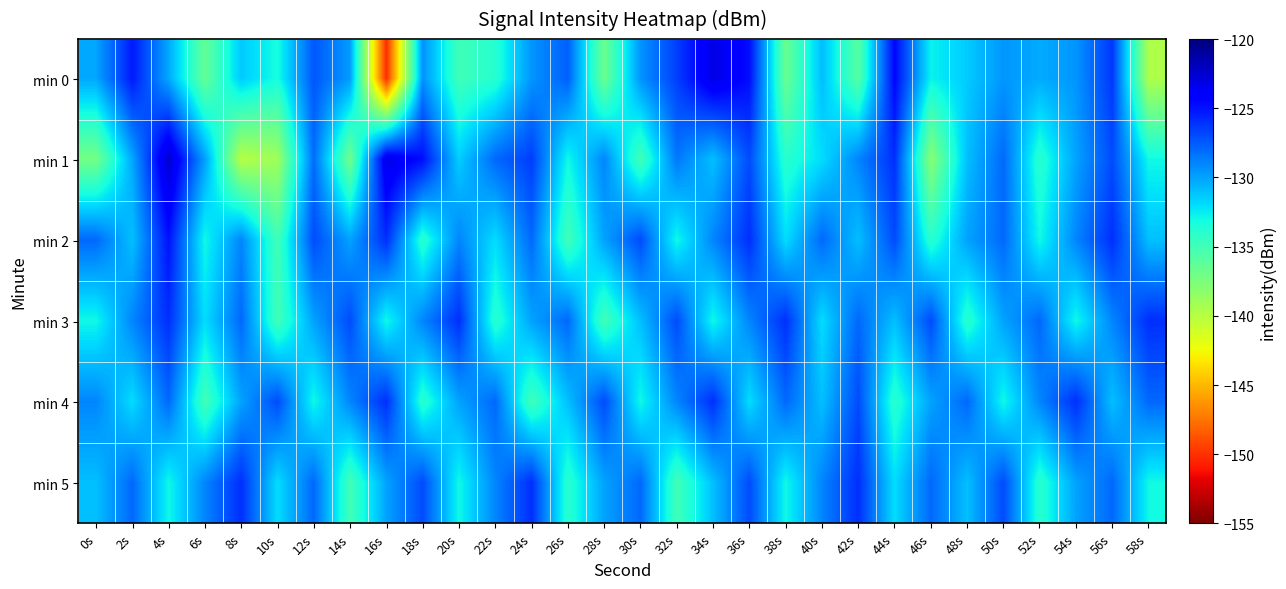

List the series in order of their peak value, lowest first.

min 3, min 4, min 5, min 2, min 0, min 1